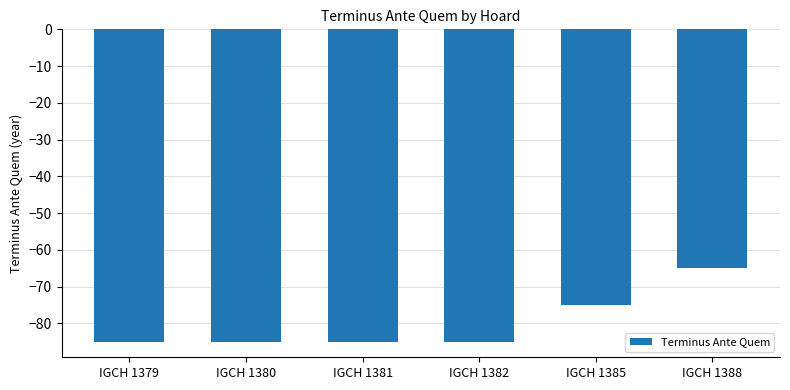

What is the greatest value displayed?

-65